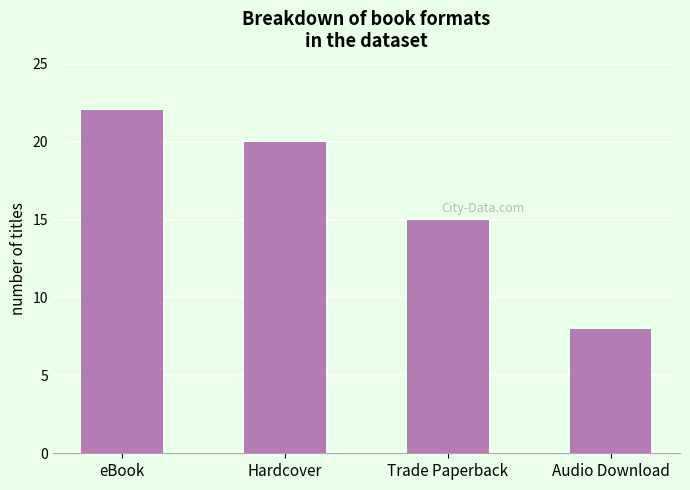

What is the difference between the values at Hardcover and Trade Paperback?

5